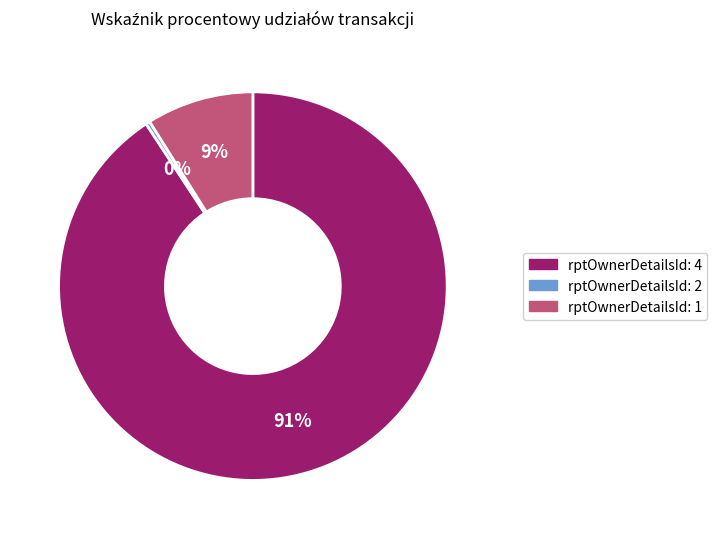

To the nearest percent, what is the average slice percentage?

33%